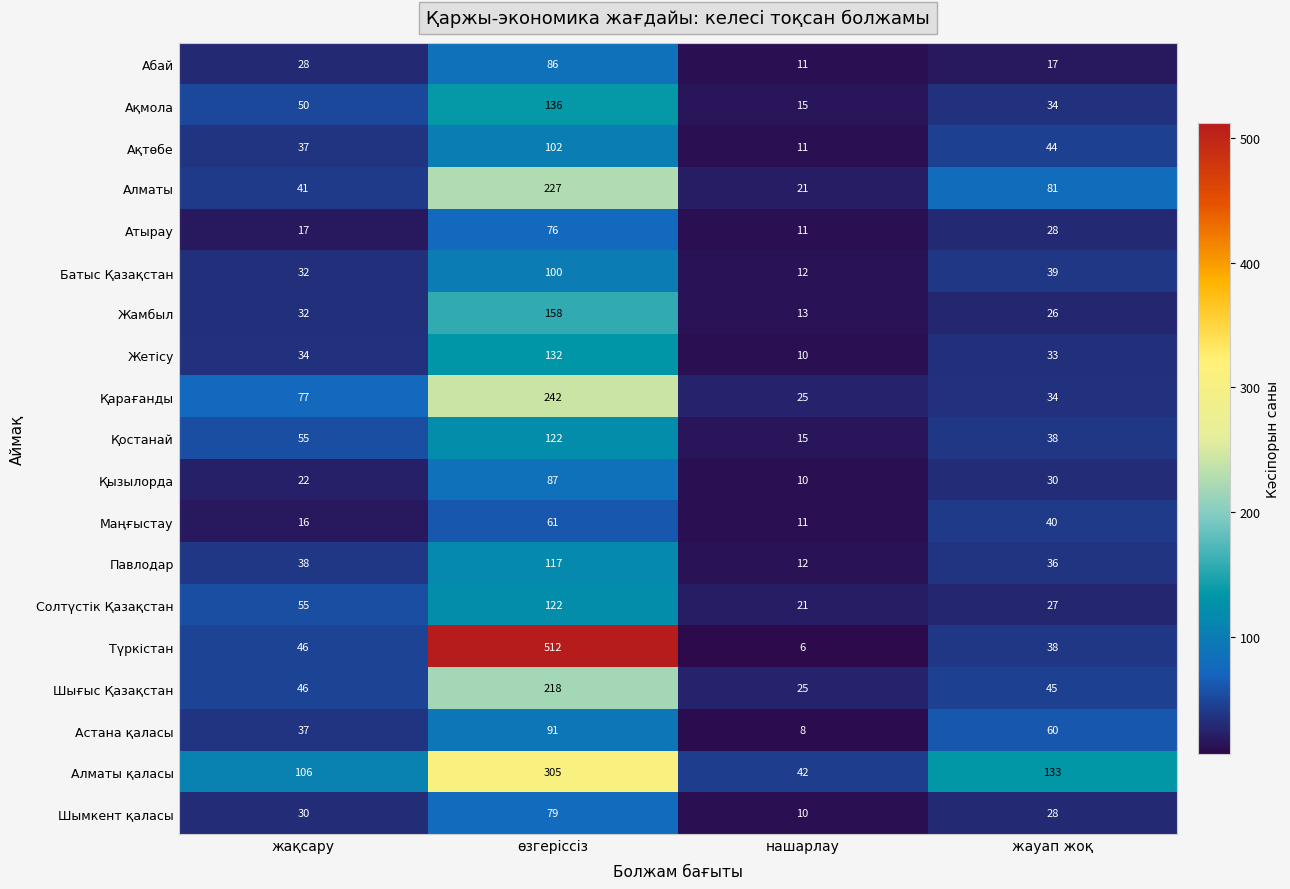

Which series has the largest total across all categories?

Түркістан